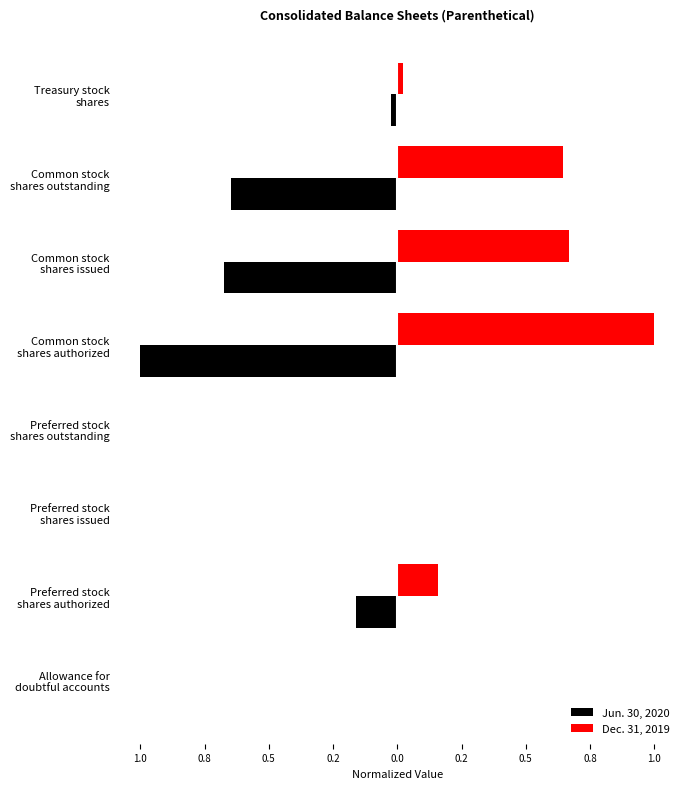

What are all the series names shown in the legend?

Jun. 30, 2020, Dec. 31, 2019